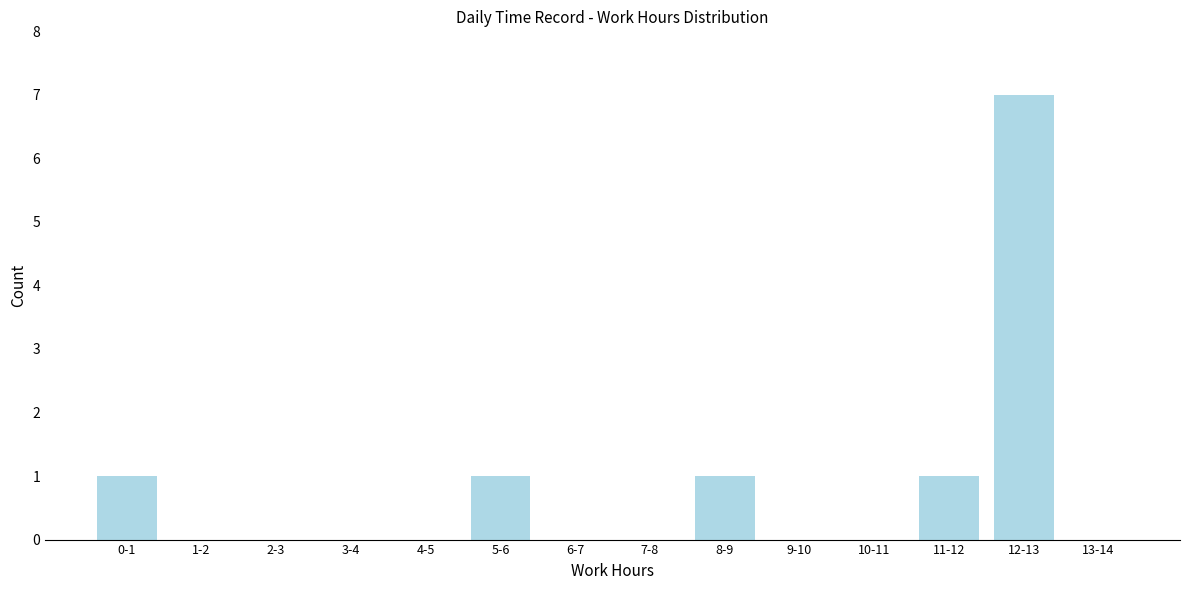

Reading left to right, what are all the values shown in this chart?

0-1=1	1-2=0	2-3=0	3-4=0	4-5=0	5-6=1	6-7=0	7-8=0	8-9=1	9-10=0	10-11=0	11-12=1	12-13=7	13-14=0